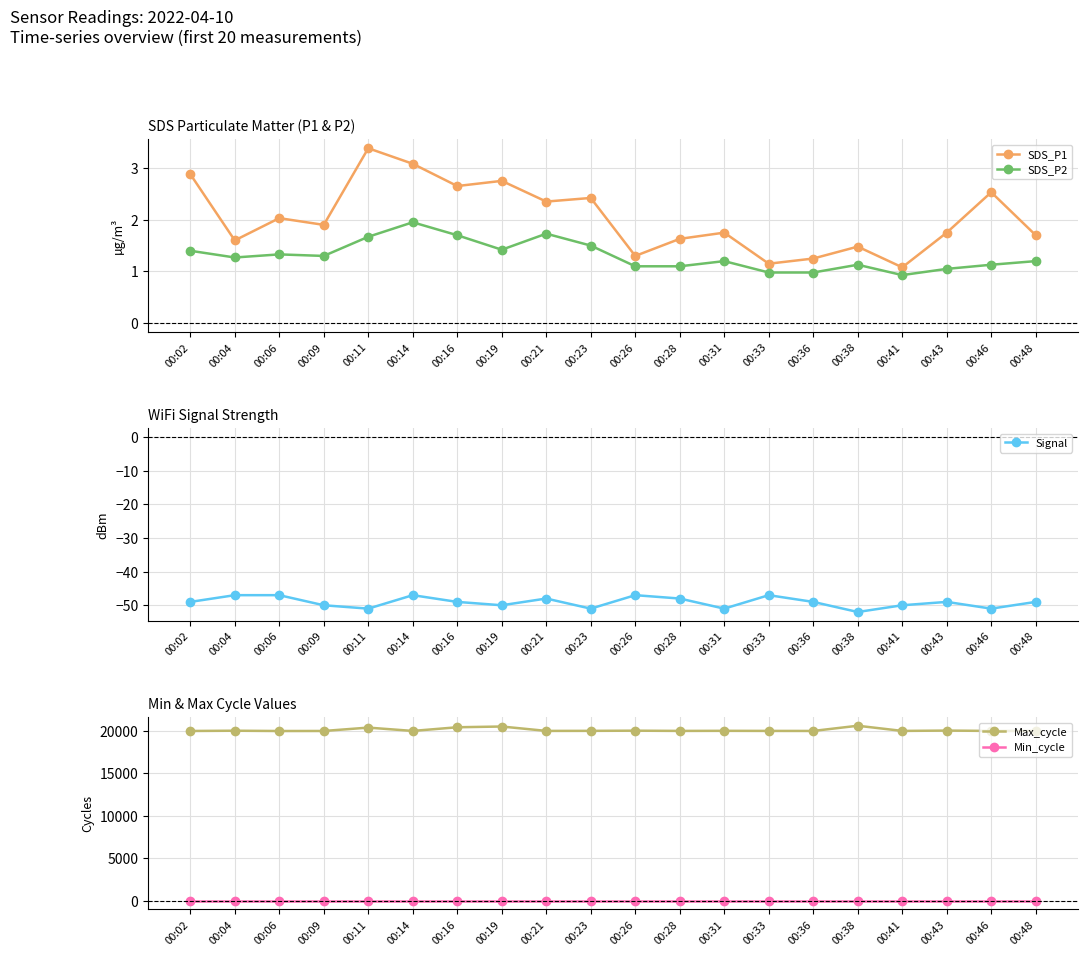

The value of Max_cycle at 00:28 is 10821.3. True or false?

False